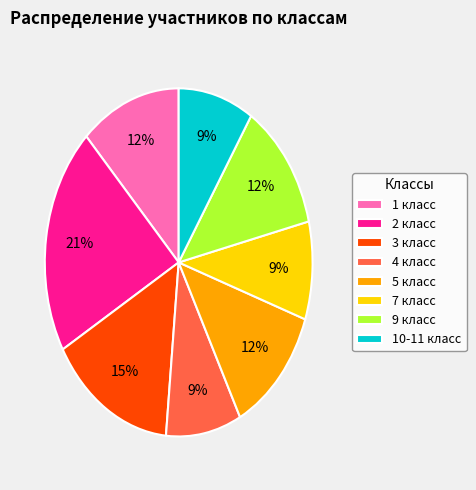

Do 5 класс and 3 класс together represent more than half of the pie?

No